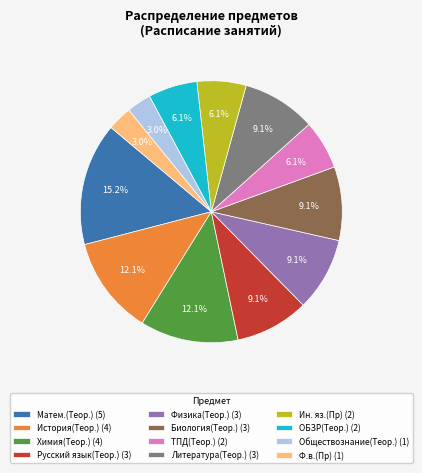

What is the largest slice in the pie chart?

Матем.(Теор.)